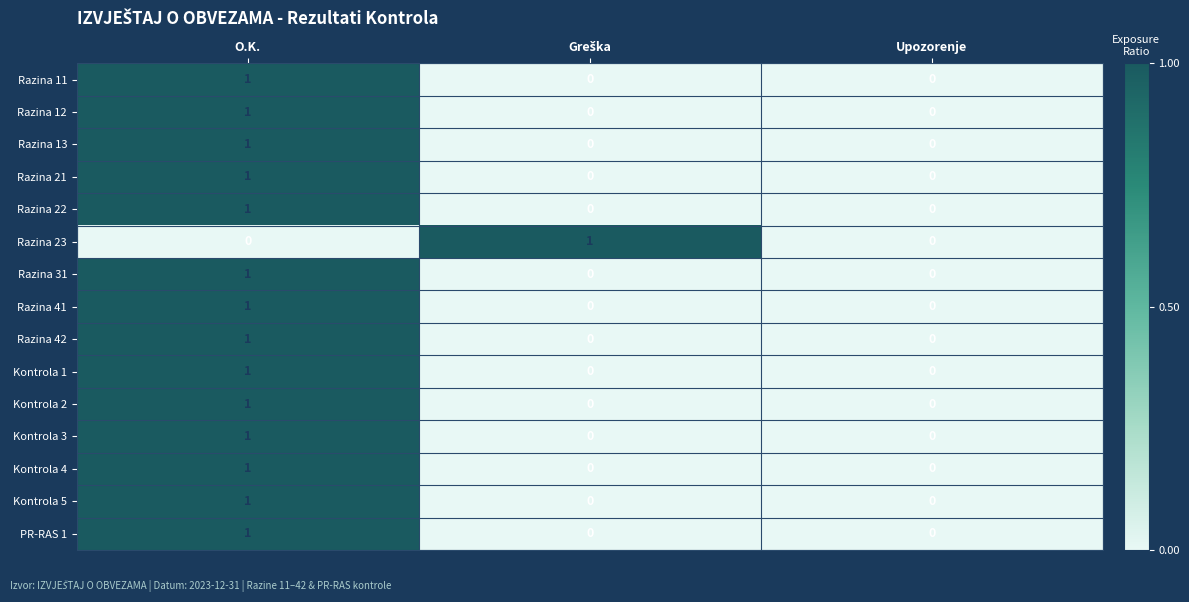

Count the Kontrola 1 values in the range 0 to 1.

3